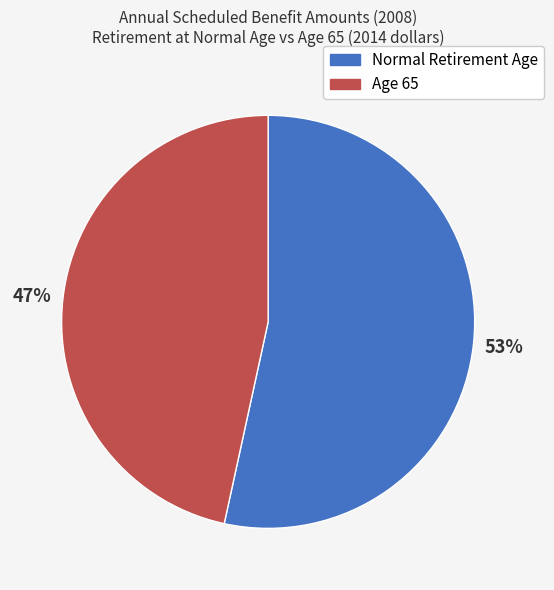

Which has a higher value, Age 65 or Normal Retirement Age?

Normal Retirement Age